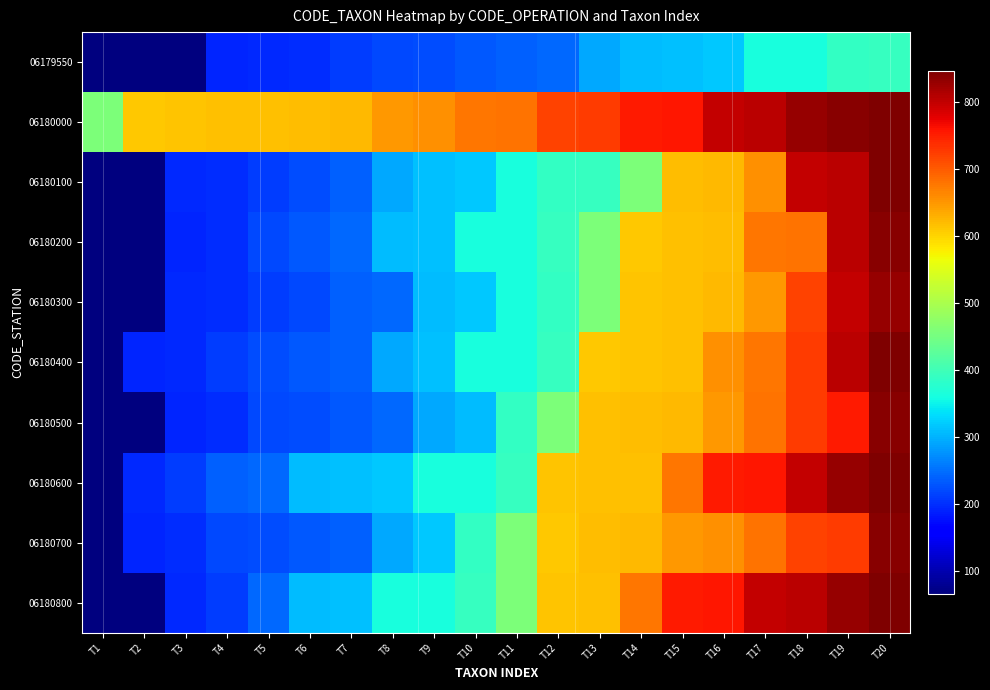

Reading right to left, transcribe all the data shown in this chart.

06179550: T20=390	T19=387	T18=364	T17=363	T16=317	T15=312	T14=310	T13=292	T12=245	T11=239	T10=231	T9=223	T8=221	T7=212	T6=200	T5=197	T4=193	T3=69	T2=67	T1=66
06180000: T20=847	T19=838	T18=831	T17=807	T16=801	T15=757	T14=753	T13=725	T12=719	T11=682	T10=679	T9=657	T8=650	T7=622	T6=619	T5=618	T4=617	T3=613	T2=611	T1=457
06180100: T20=847	T19=807	T18=801	T17=657	T16=622	T15=619	T14=457	T13=390	T12=387	T11=364	T10=317	T9=312	T8=292	T7=239	T6=223	T5=212	T4=200	T3=197	T2=69	T1=66
06180200: T20=838	T19=807	T18=682	T17=679	T16=619	T15=617	T14=611	T13=457	T12=390	T11=364	T10=363	T9=312	T8=310	T7=245	T6=231	T5=221	T4=200	T3=193	T2=69	T1=67
06180300: T20=831	T19=801	T18=719	T17=650	T16=622	T15=618	T14=613	T13=457	T12=387	T11=363	T10=317	T9=310	T8=245	T7=239	T6=221	T5=212	T4=200	T3=197	T2=67	T1=66
06180400: T20=847	T19=807	T18=725	T17=679	T16=657	T15=617	T14=613	T13=611	T12=390	T11=364	T10=363	T9=312	T8=292	T7=239	T6=231	T5=223	T4=212	T3=197	T2=193	T1=69
06180500: T20=838	T19=753	T18=725	T17=682	T16=650	T15=622	T14=619	T13=618	T12=457	T11=387	T10=310	T9=292	T8=245	T7=231	T6=223	T5=221	T4=200	T3=193	T2=67	T1=66
06180600: T20=847	T19=831	T18=801	T17=757	T16=753	T15=679	T14=618	T13=617	T12=613	T11=390	T10=364	T9=363	T8=317	T7=312	T6=310	T5=245	T4=239	T3=212	T2=197	T1=69
06180700: T20=838	T19=725	T18=719	T17=682	T16=657	T15=650	T14=622	T13=619	T12=611	T11=457	T10=387	T9=317	T8=292	T7=239	T6=231	T5=223	T4=221	T3=200	T2=193	T1=66
06180800: T20=847	T19=831	T18=807	T17=801	T16=757	T15=753	T14=679	T13=617	T12=613	T11=457	T10=390	T9=364	T8=363	T7=312	T6=310	T5=245	T4=212	T3=197	T2=69	T1=67